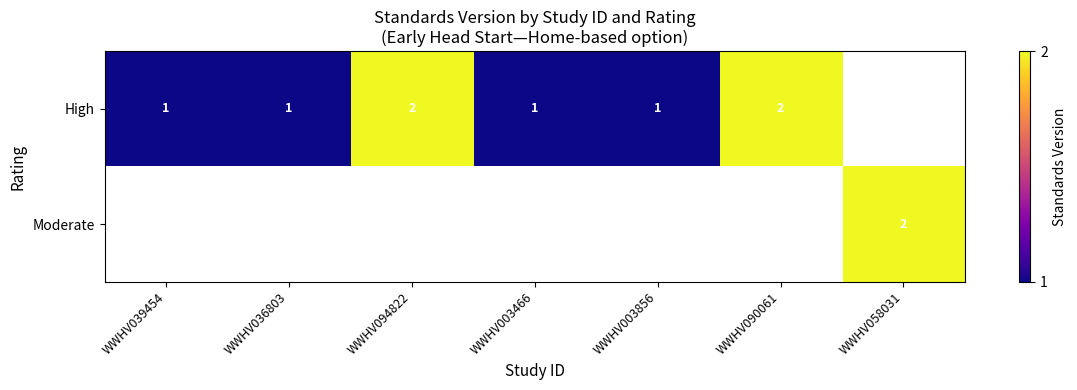

The value of Moderate at WWHV058031 is 2. True or false?

True